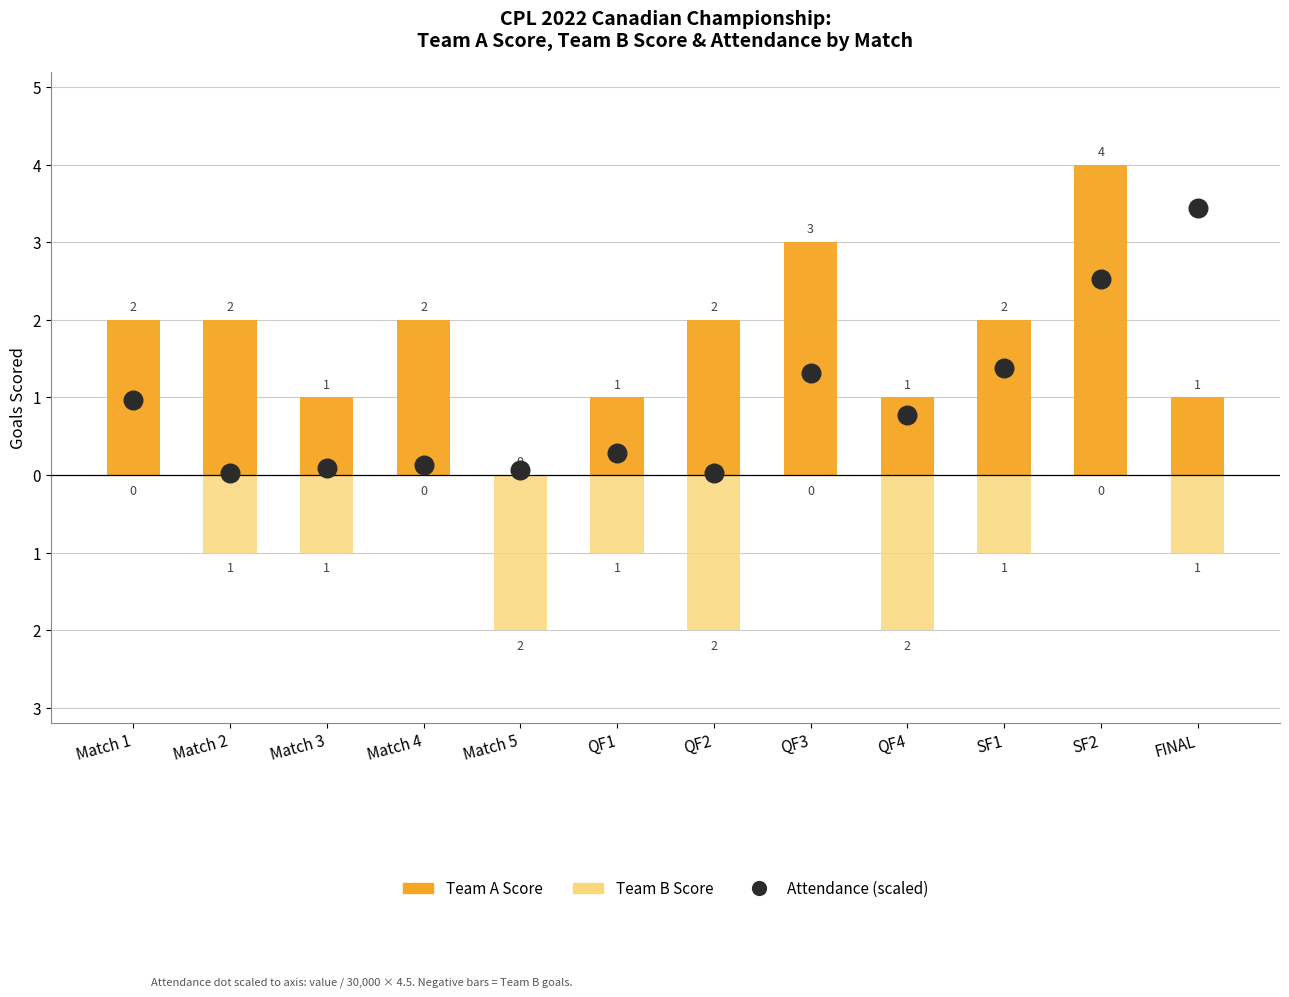

What is the total value across all series at Match 3?

0.1